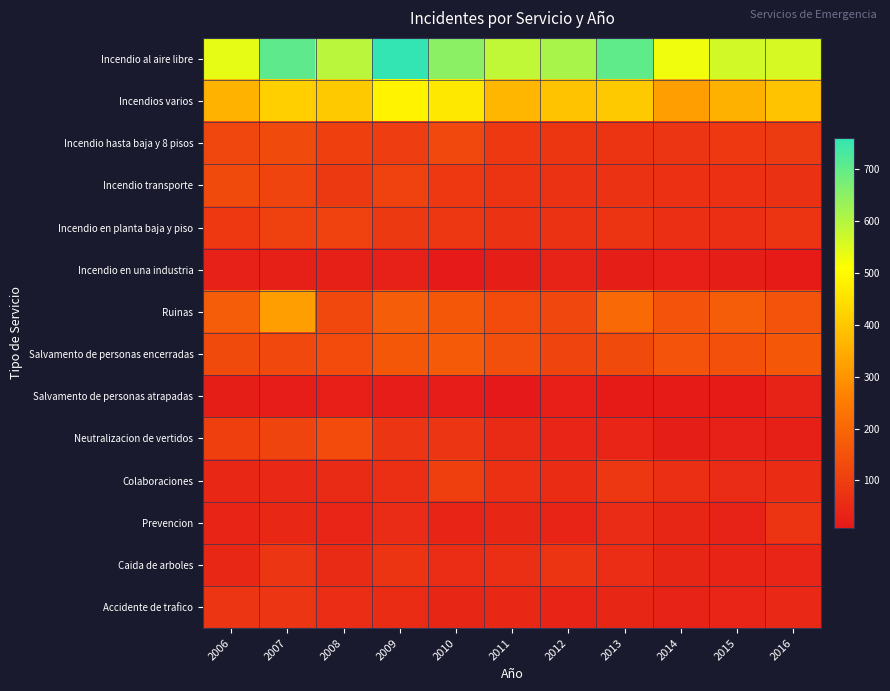

What is the total value across all series at 2008?

1941